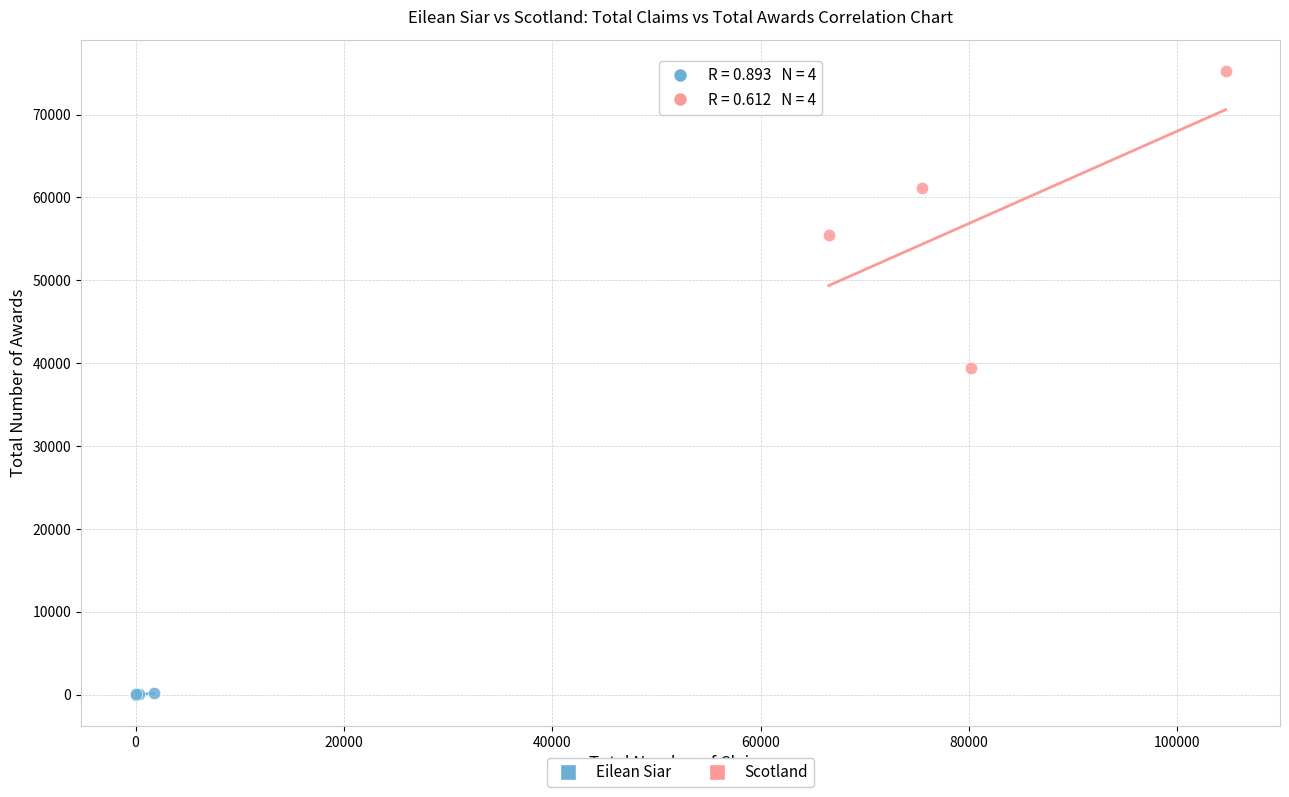

Which series contains the highest Y value?

Scotland